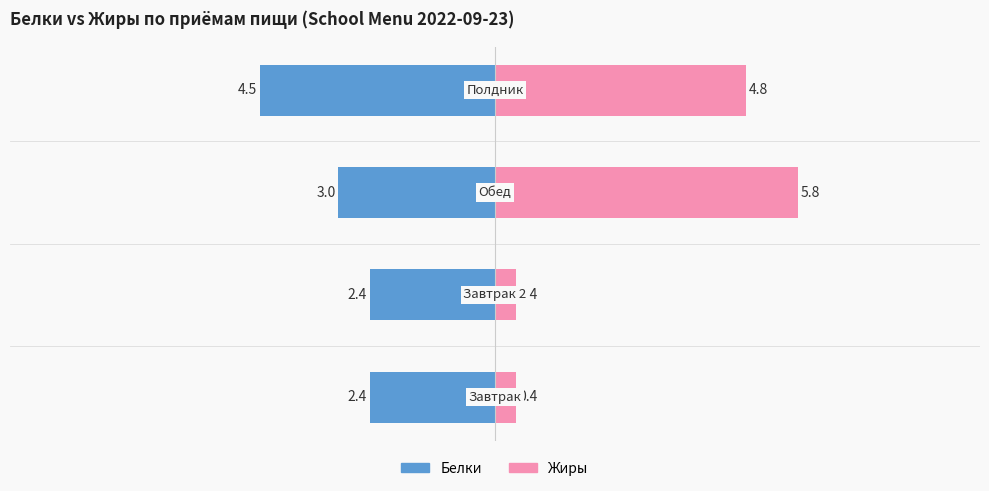

True or false: Белки has a value of -5.0 at 2.

False